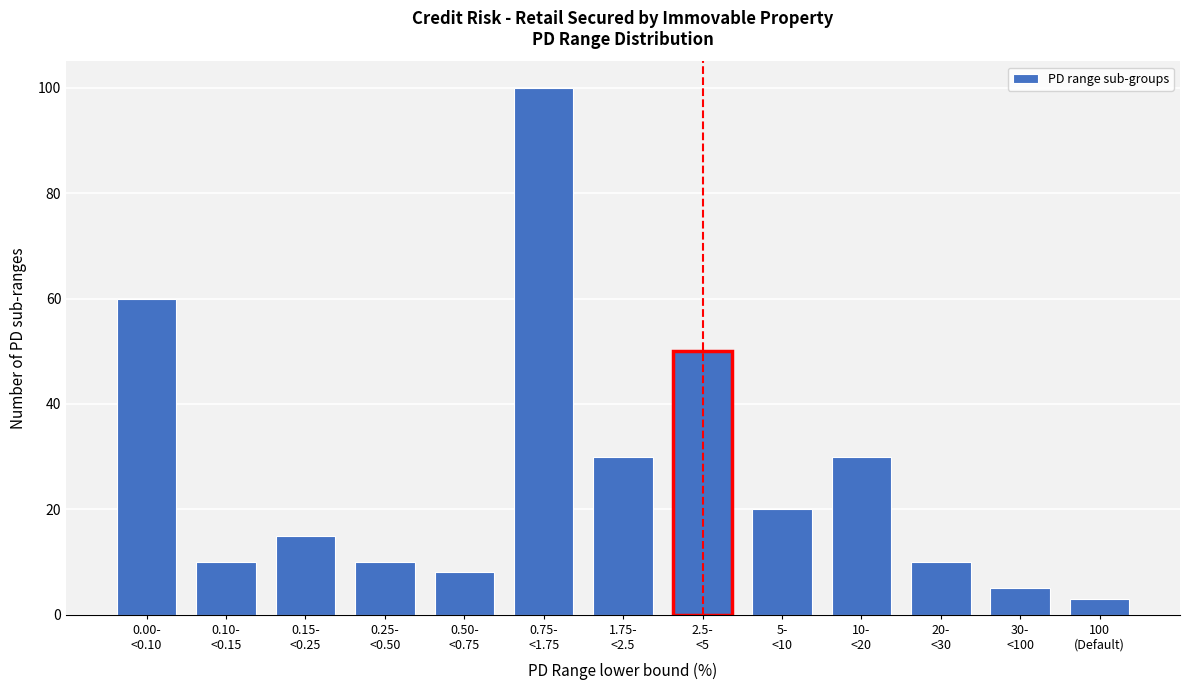

Reading left to right, extract all data points from this chart.

60	10	15	10	8	100	30	50	20	30	10	5	3